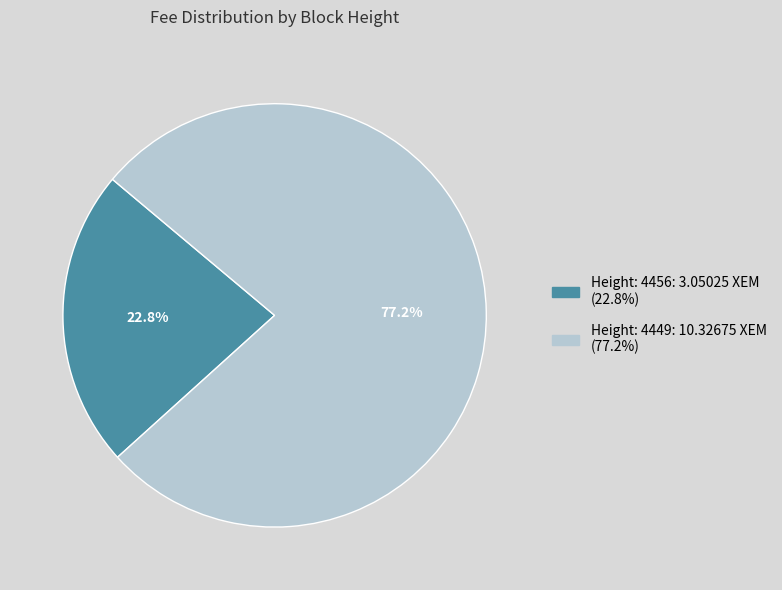

How many slices are in this pie chart?

2